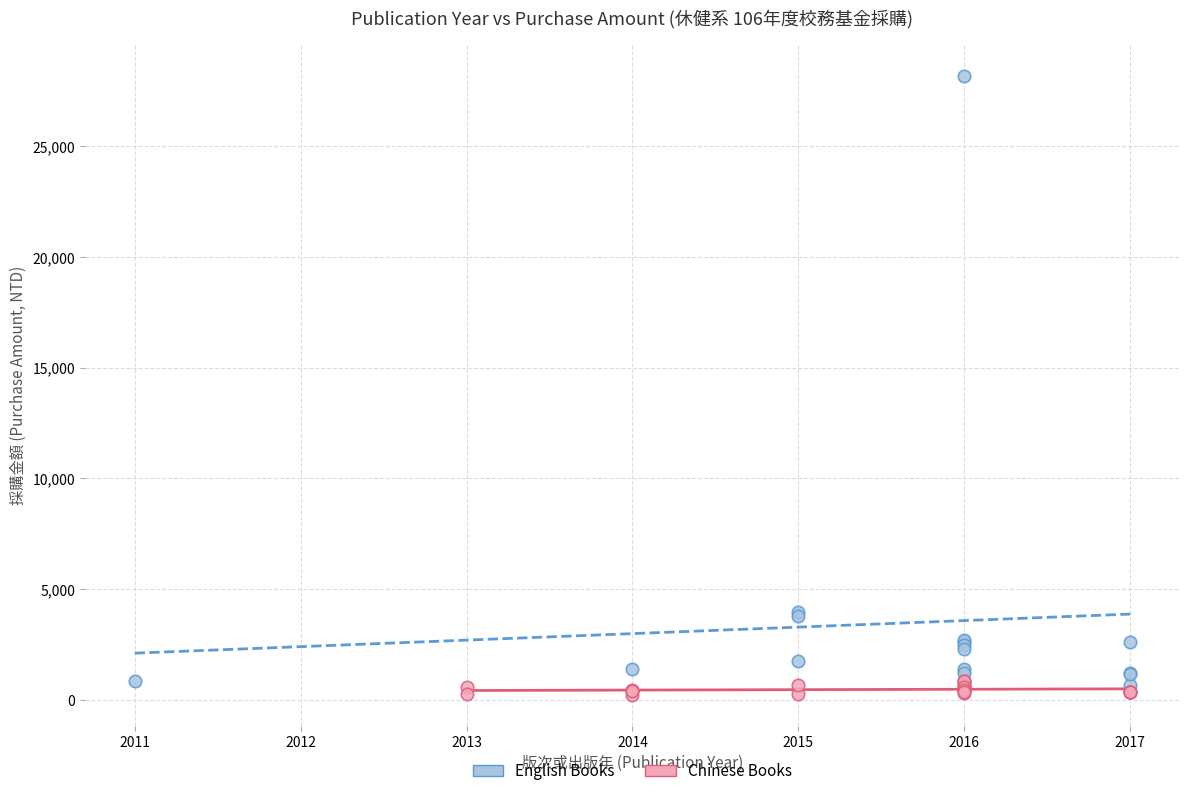

Which series has the widest spread of Y values?

English Books